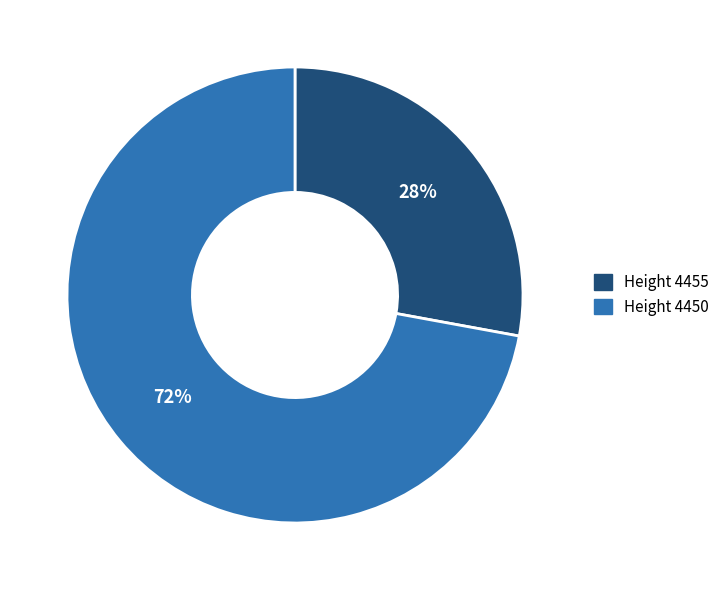

To the nearest percent, what is the average slice percentage?

50%